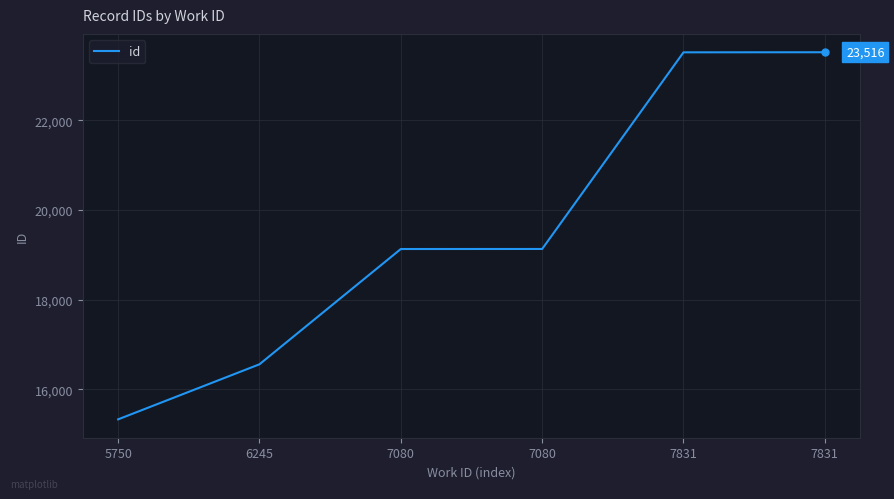

What is the value of the 5th point from the left?

23514